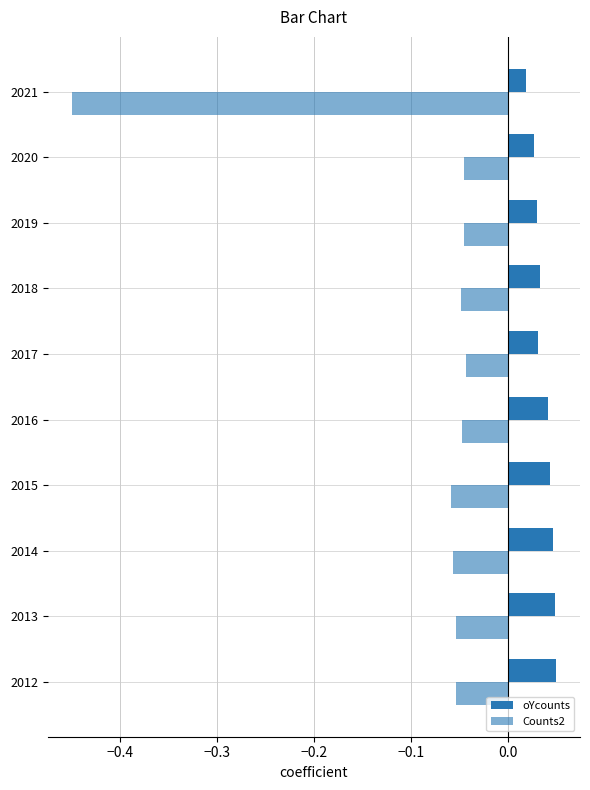

Reading right to left, list all the values displayed in this chart.

oYcounts: 0.0	0.0	0.0	0.0	0.0	0.0	0.0	0.0	0.0	0.0
Counts2: -0.5	-0.0	-0.0	-0.0	-0.0	-0.0	-0.1	-0.1	-0.1	-0.1